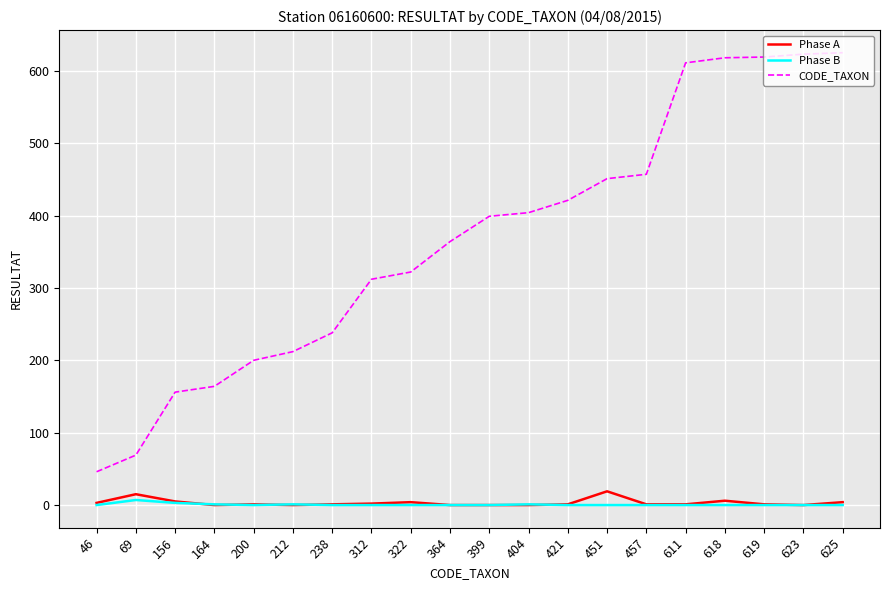

Which series has the widest spread of values?

CODE_TAXON